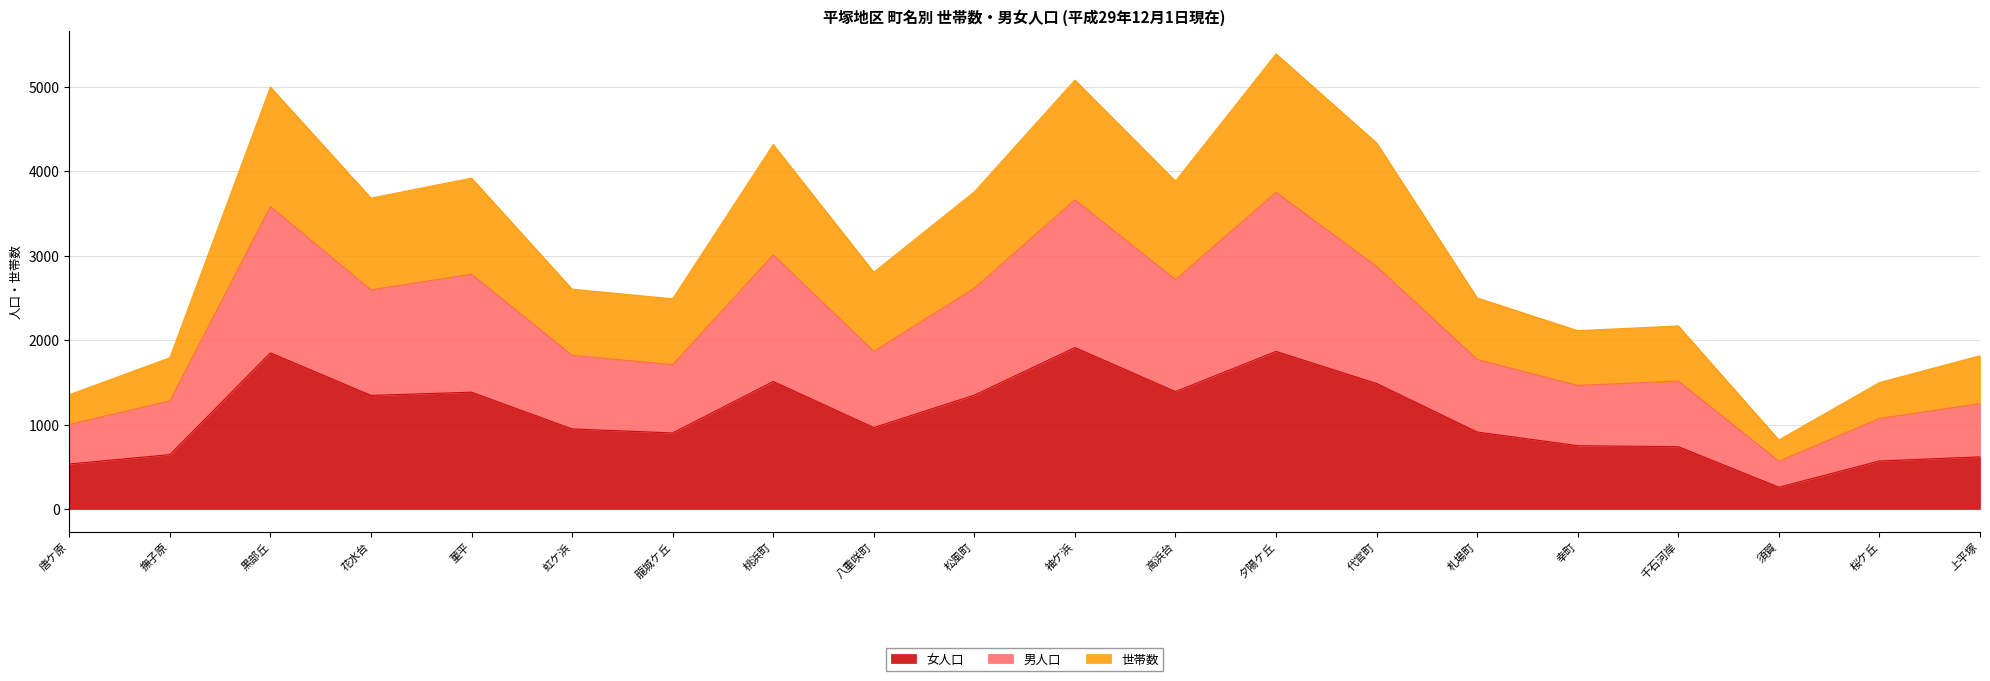

Between 桃浜町 and 上平塚, which is larger?

桃浜町